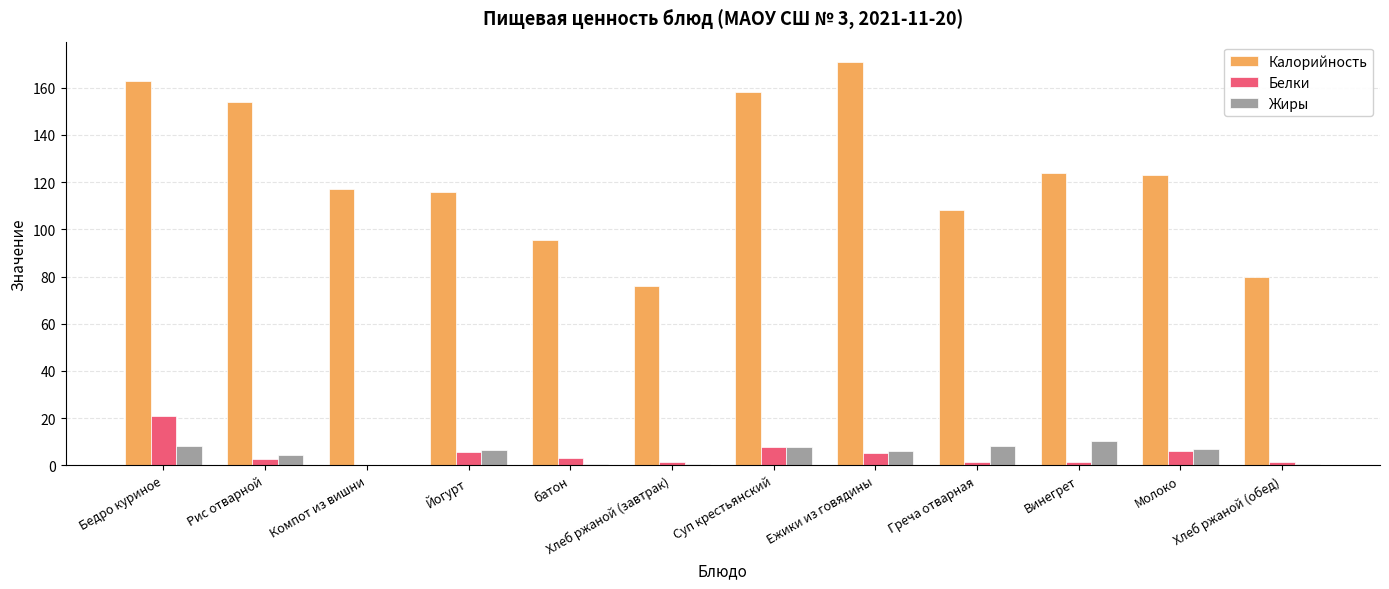

Which series has the largest total across all categories?

Калорийность